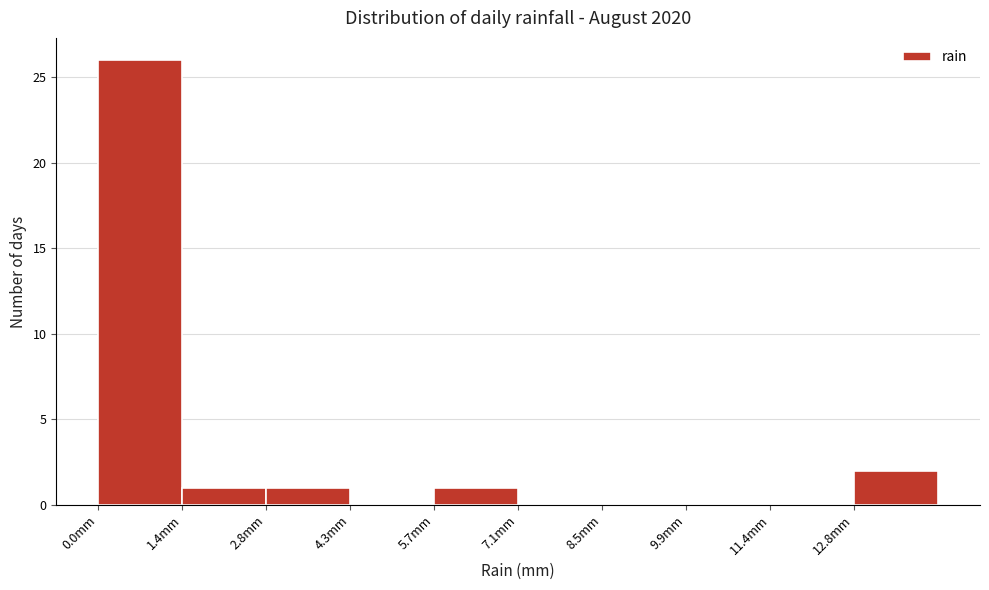

Reading left to right, list every bar in this chart as the range it spans on the x-axis followed by its height. Neither the bar edges nor the heights are printed on the chart, so give them approximately, as read against the axes.

0.00 to 1.42: 26
1.42 to 2.84: 1
2.84 to 4.26: 1
4.26 to 5.68: 0
5.68 to 7.10: 1
7.10 to 8.52: 0
8.52 to 9.94: 0
9.94 to 11.36: 0
11.36 to 12.78: 0
12.78 to 14.20: 2